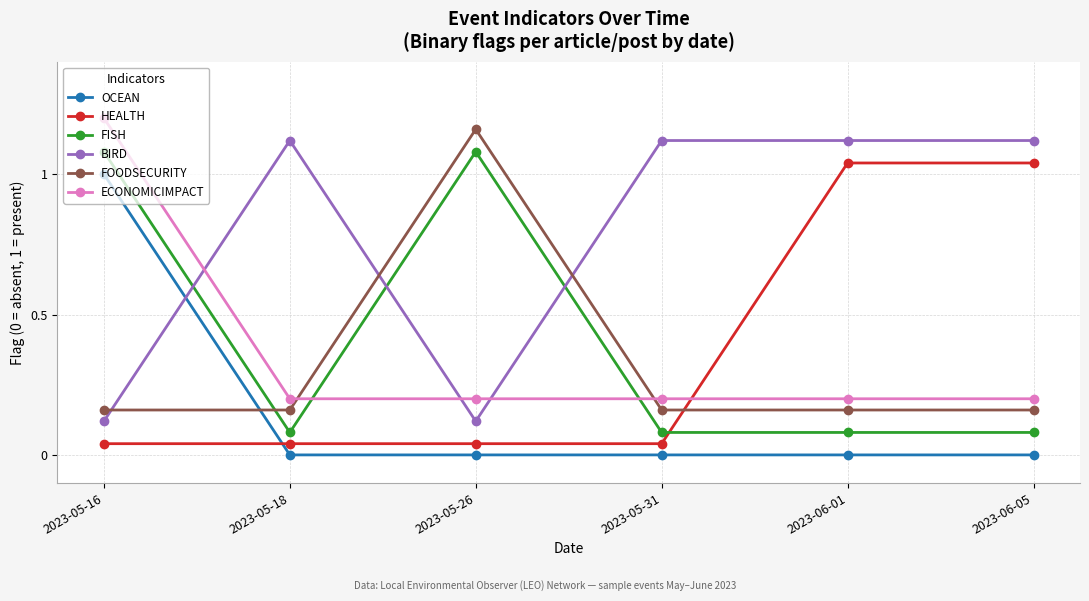

The value of BIRD at 2023-06-01 is 1.8. True or false?

False